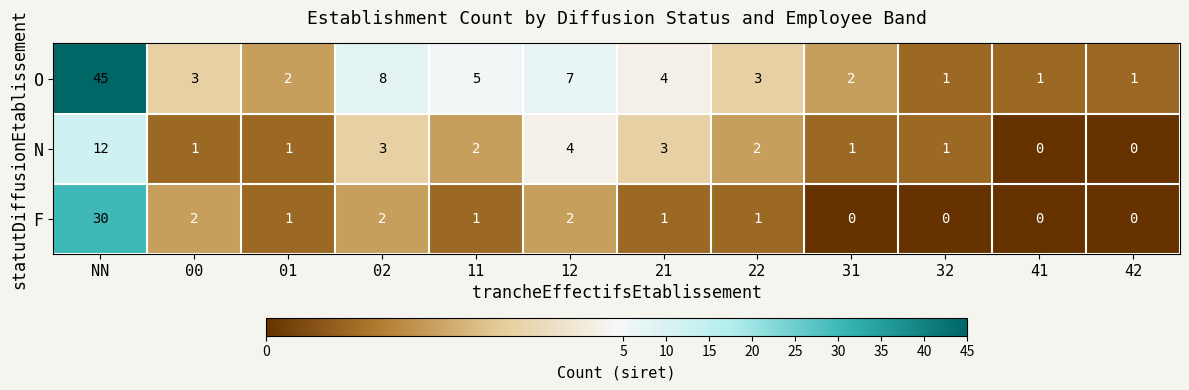

Which series has the widest spread of values?

O